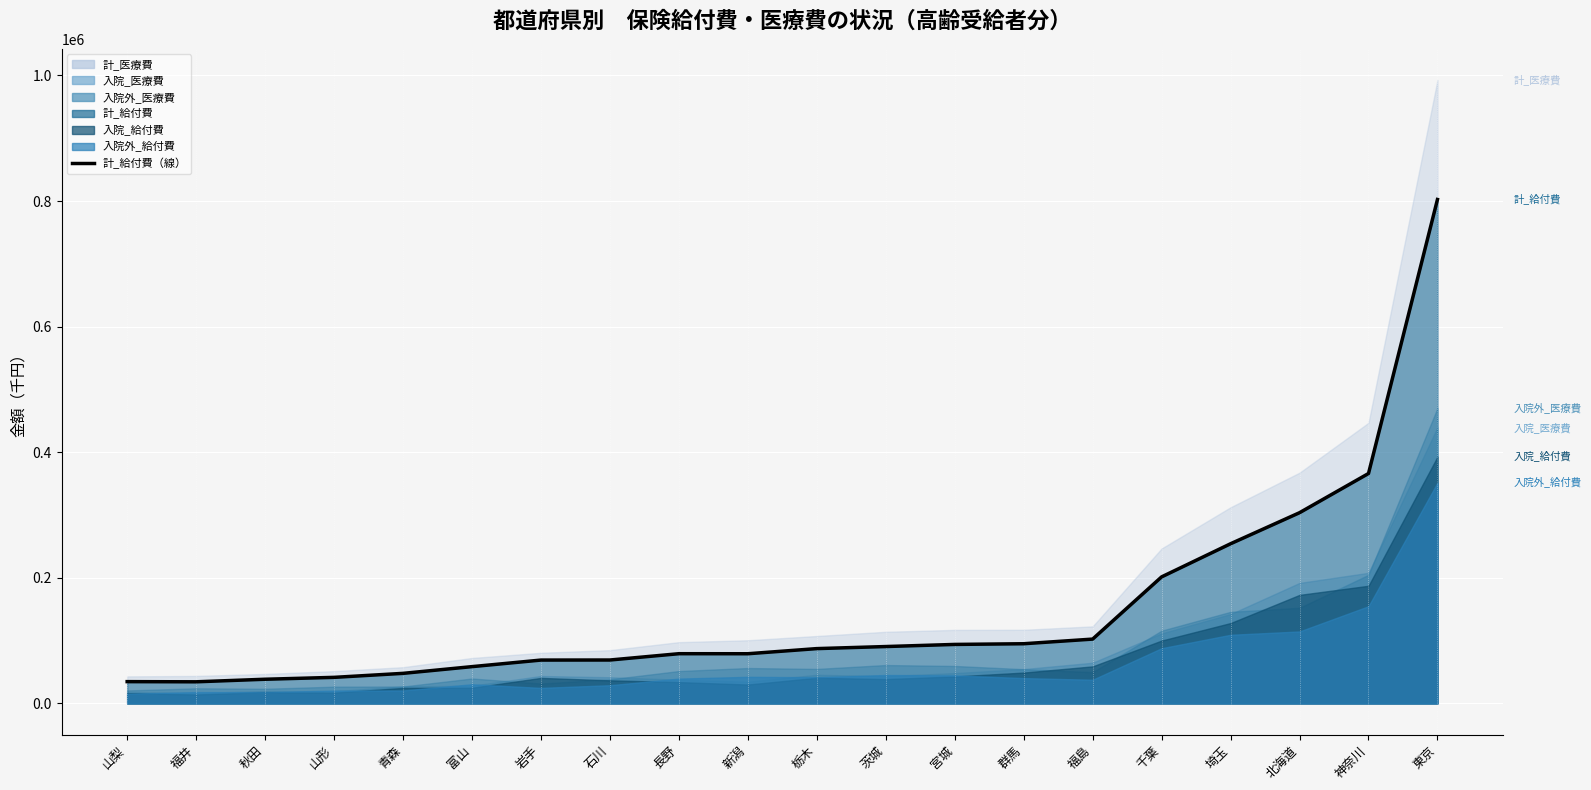

Reading left to right, transcribe all the data shown in this chart.

山梨=34655.6	福井=34392.5	秋田=38473.1	山形=41477.0	青森=47846.4	富山=58547.3	岩手=69006.8	石川=69109.4	長野=79146.2	新潟=79082.8	栃木=87263.6	茨城=90544.1	宮城=93915.6	群馬=95021.0	福島=102408.7	千葉=201484.9	埼玉=254261.2	北海道=303695.6	神奈川=366125.1	東京=802509.3